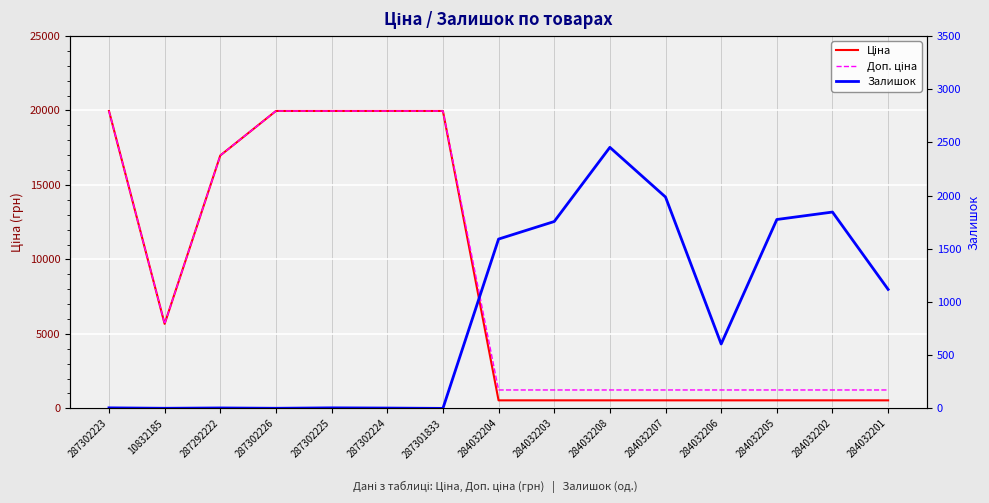

Reading left to right, extract all data points from this chart.

Ціна: 19964.2	5673.8	16976.3	19964.2	19964.2	19964.2	19964.2	539.0	539.0	539.0	539.0	539.0	539.0	539.0	539.0
Доп. ціна: 19964.2	5673.8	16976.3	19964.2	19964.2	19964.2	19964.2	1235.4	1235.4	1235.4	1235.4	1235.4	1235.4	1235.4	1235.4
Залишок: 5.0	1.0	4.0	1.0	5.0	3.0	0.0	1591.0	1756.0	2453.0	1986.0	605.0	1775.0	1845.0	1118.0